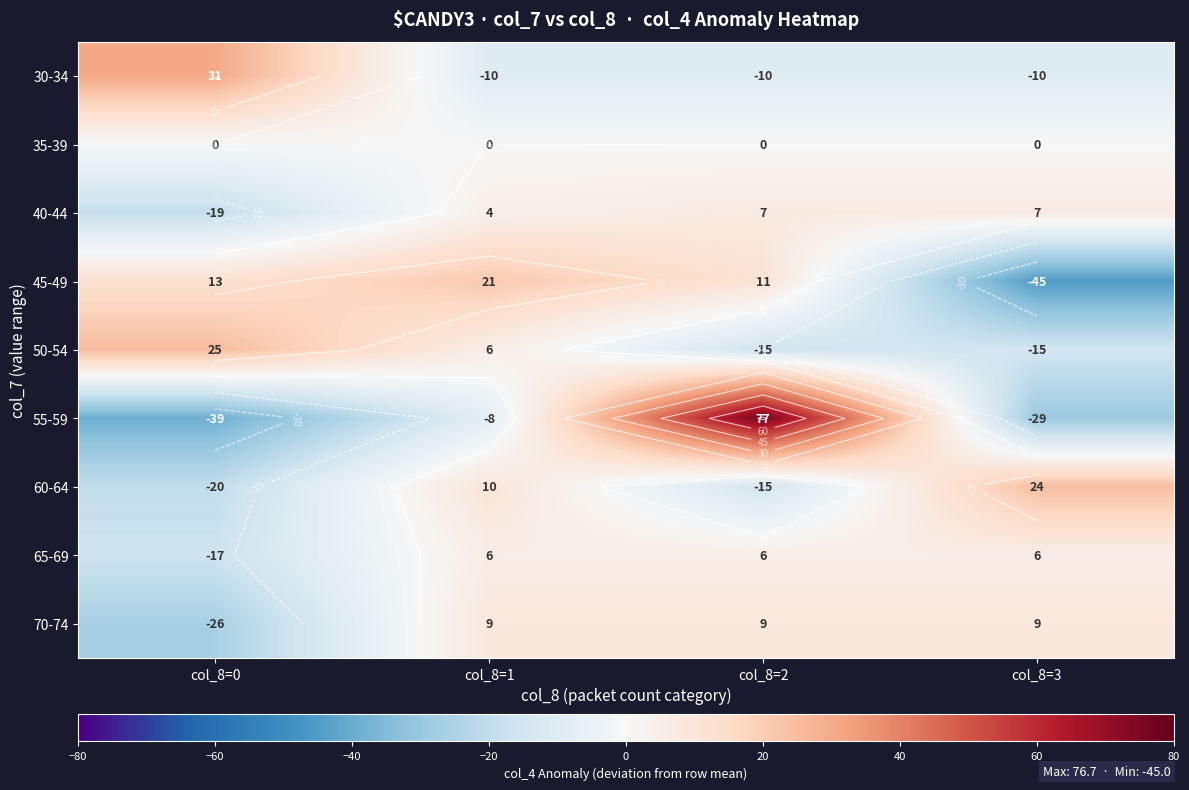

At which label does 65-69 first exceed 5?

col_8=1